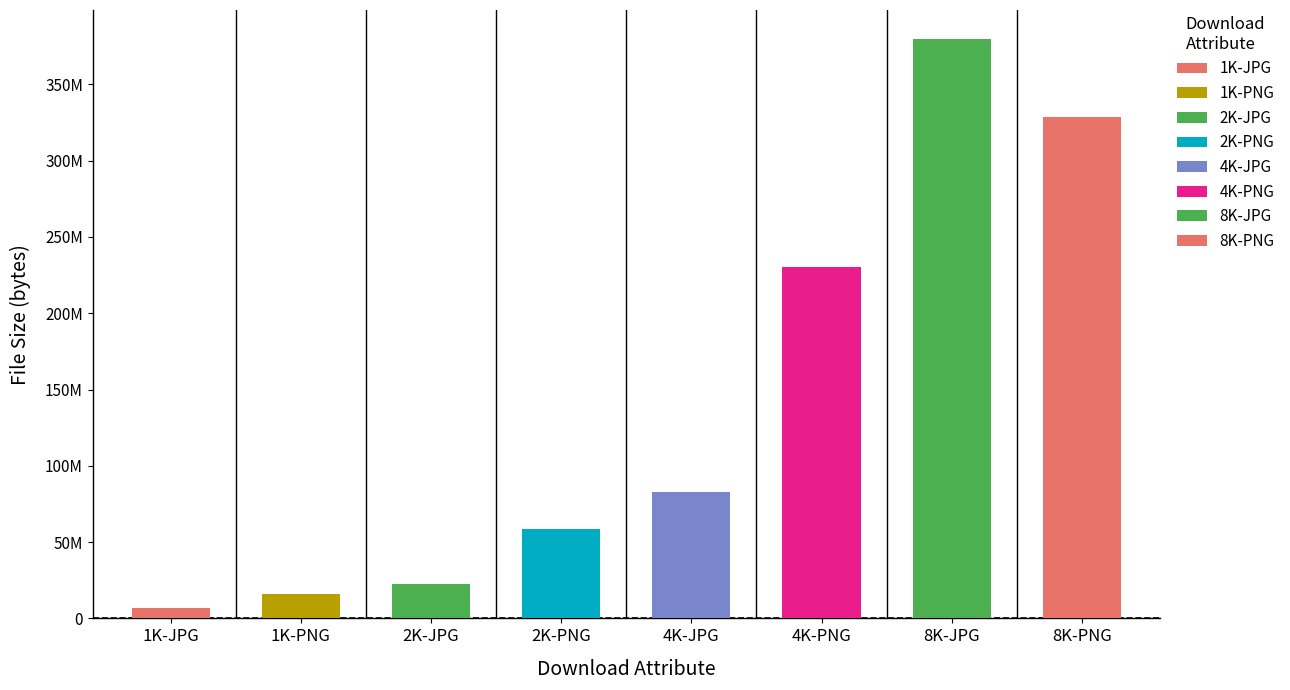

Does the chart contain any negative values?

No